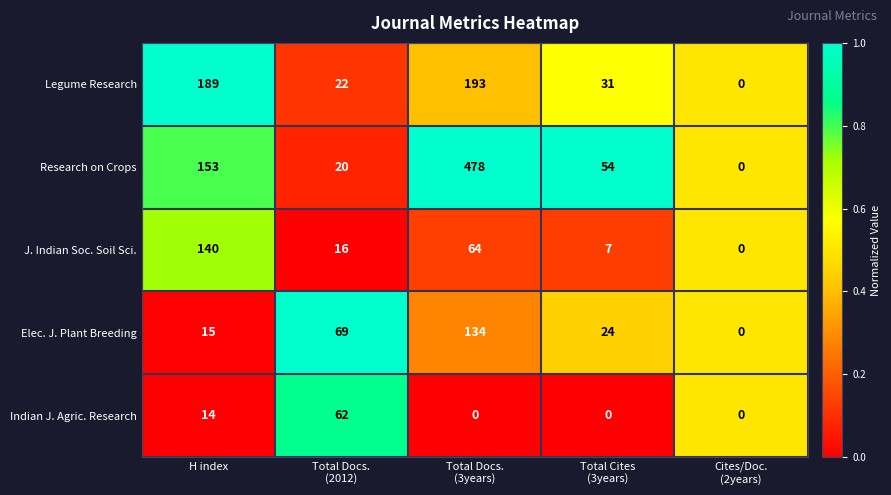

At which category is the sum across all series the highest?

Total Docs.
(3years)